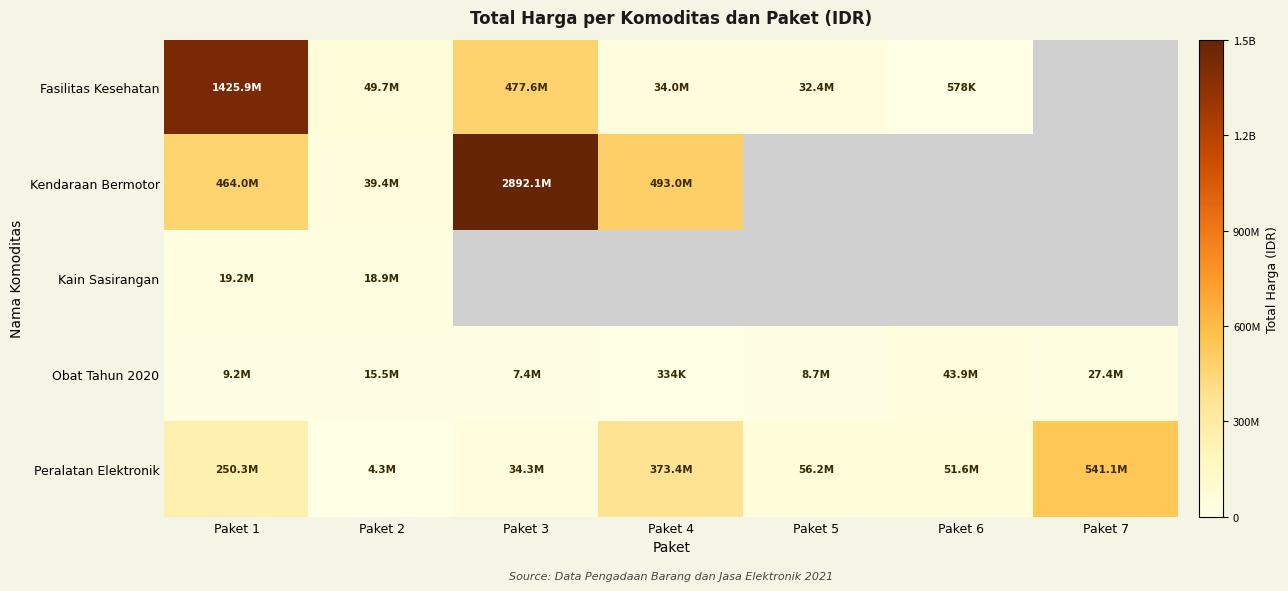

What is the average value of the Obat Tahun 2020 series?

16063214.3